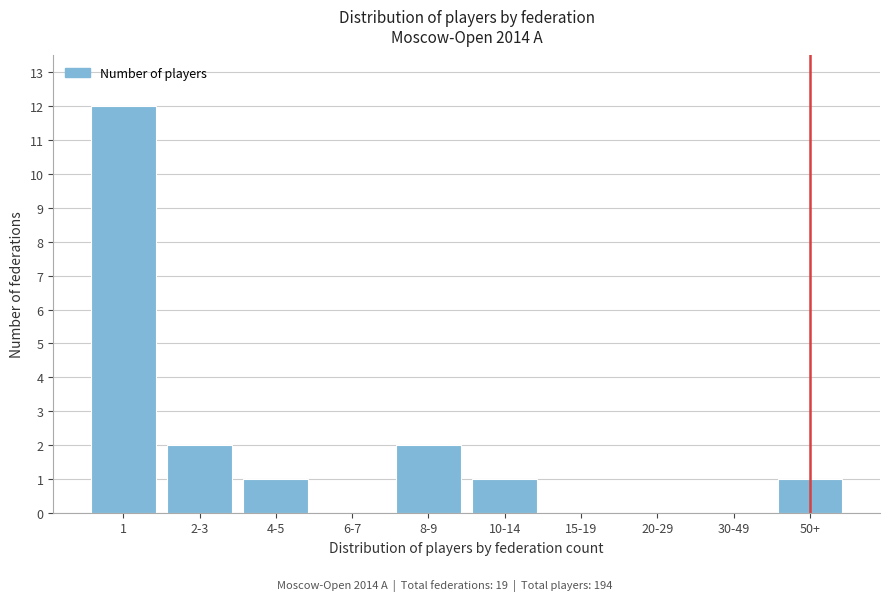

Reading left to right, transcribe all the data shown in this chart.

1=12	2-3=2	4-5=1	6-7=0	8-9=2	10-14=1	15-19=0	20-29=0	30-49=0	50+=1